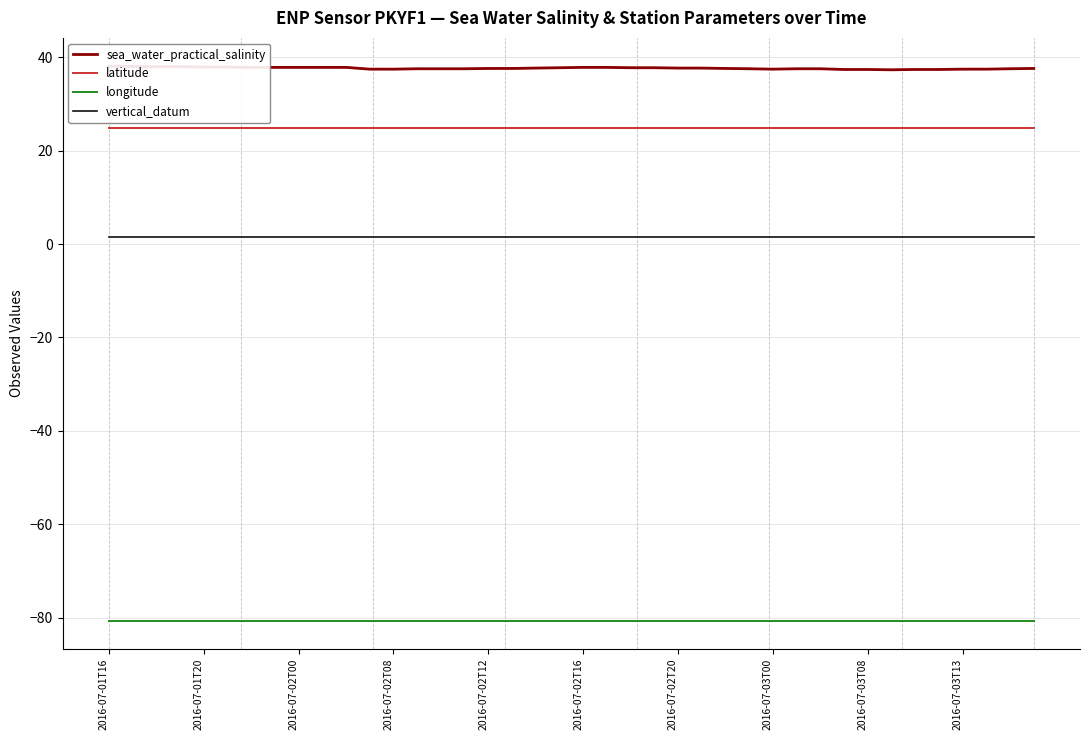

What is the lowest value of the latitude series?

24.9